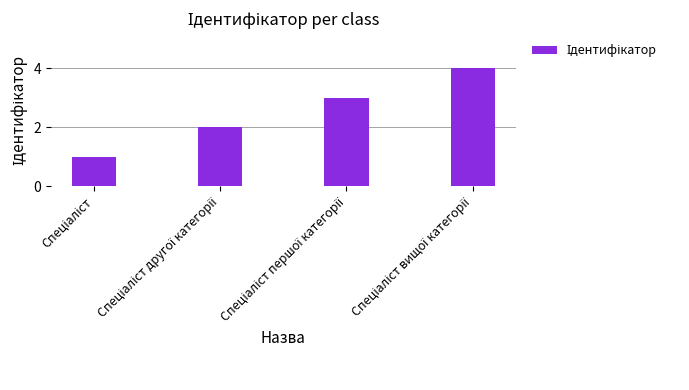

What is the greatest value displayed?

4